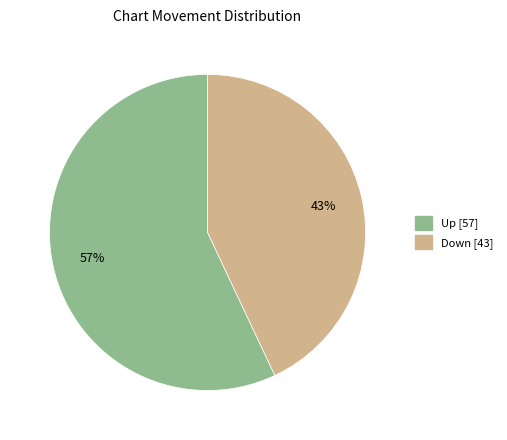

To the nearest percent, what is the difference between the largest and smallest slice percentages?

14%